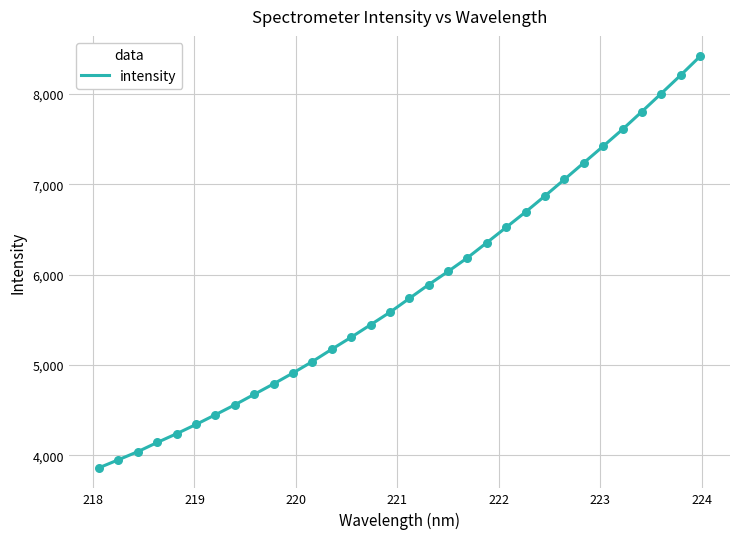

What is the minimum value shown in the chart?

3860.5